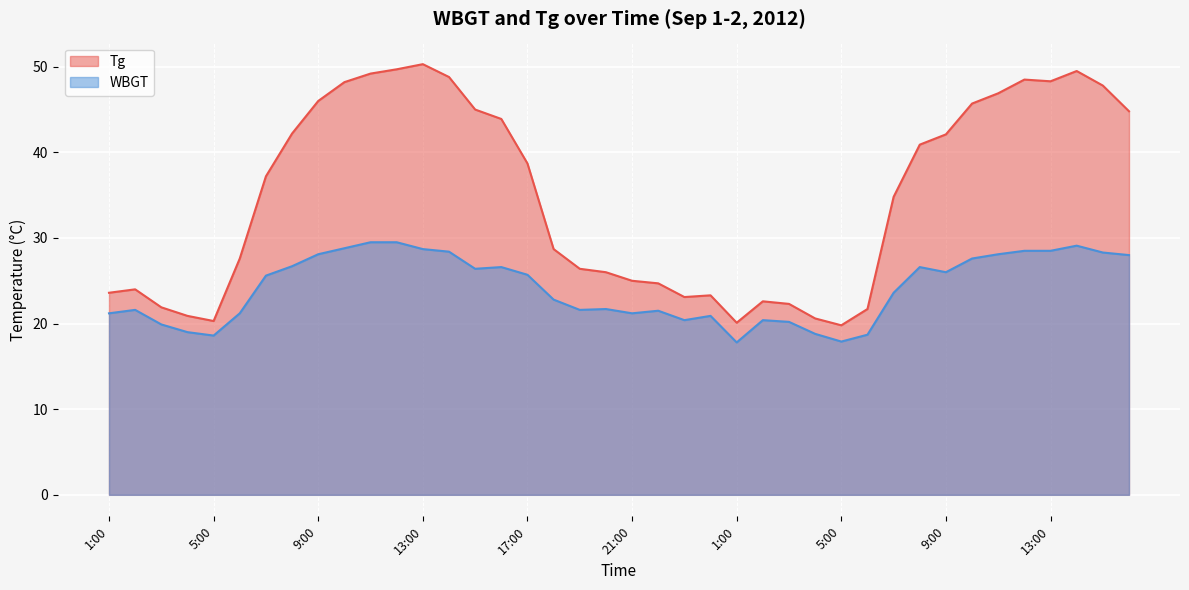

What is the difference between the maximum and second lowest values in the Tg series?

30.2